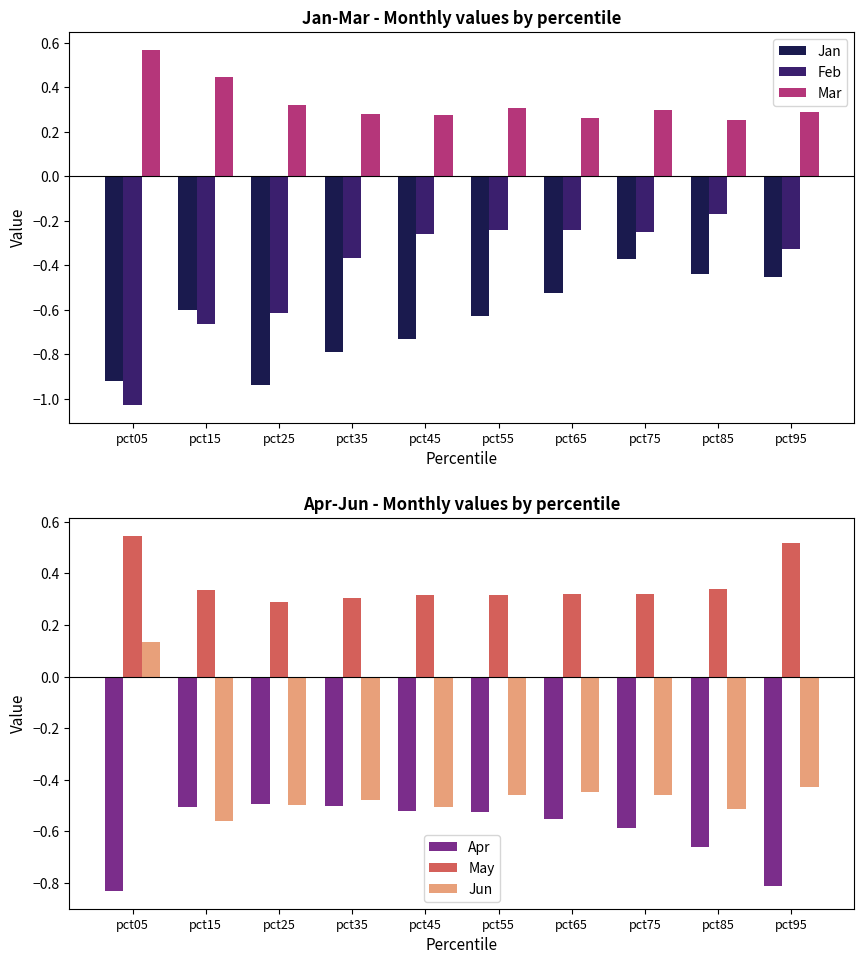

What is the difference between the maximum and minimum values in the Feb series?

0.9